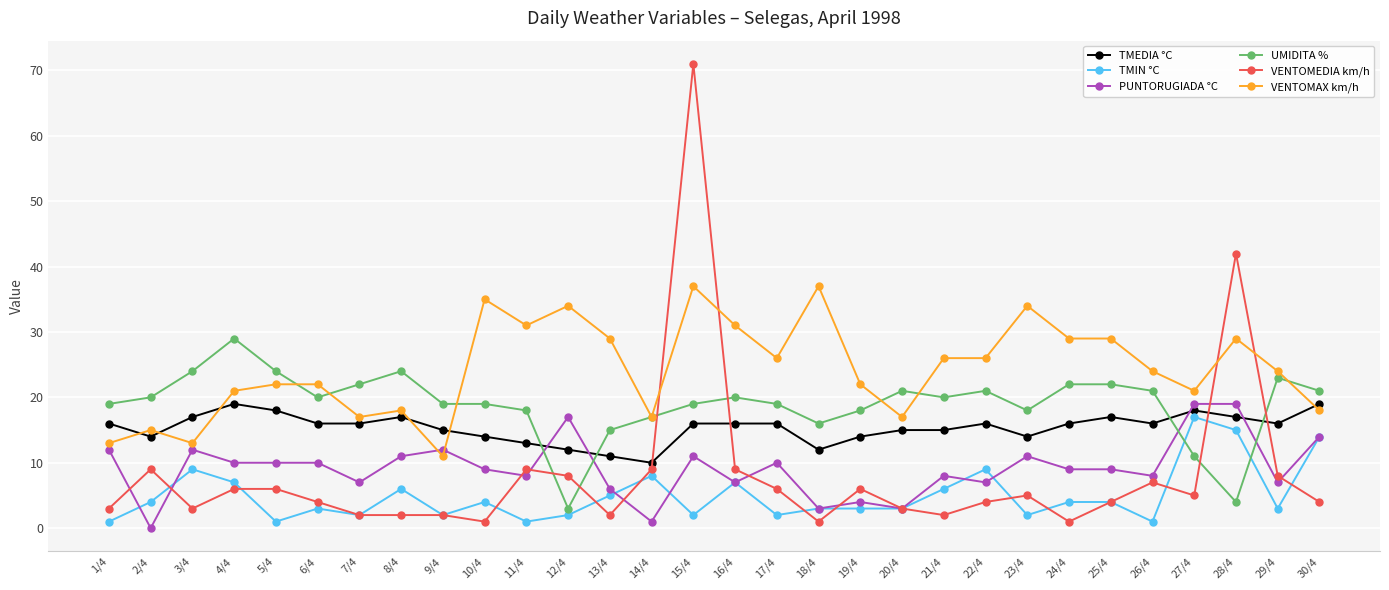

At which category is the sum across all series the highest?

15/4